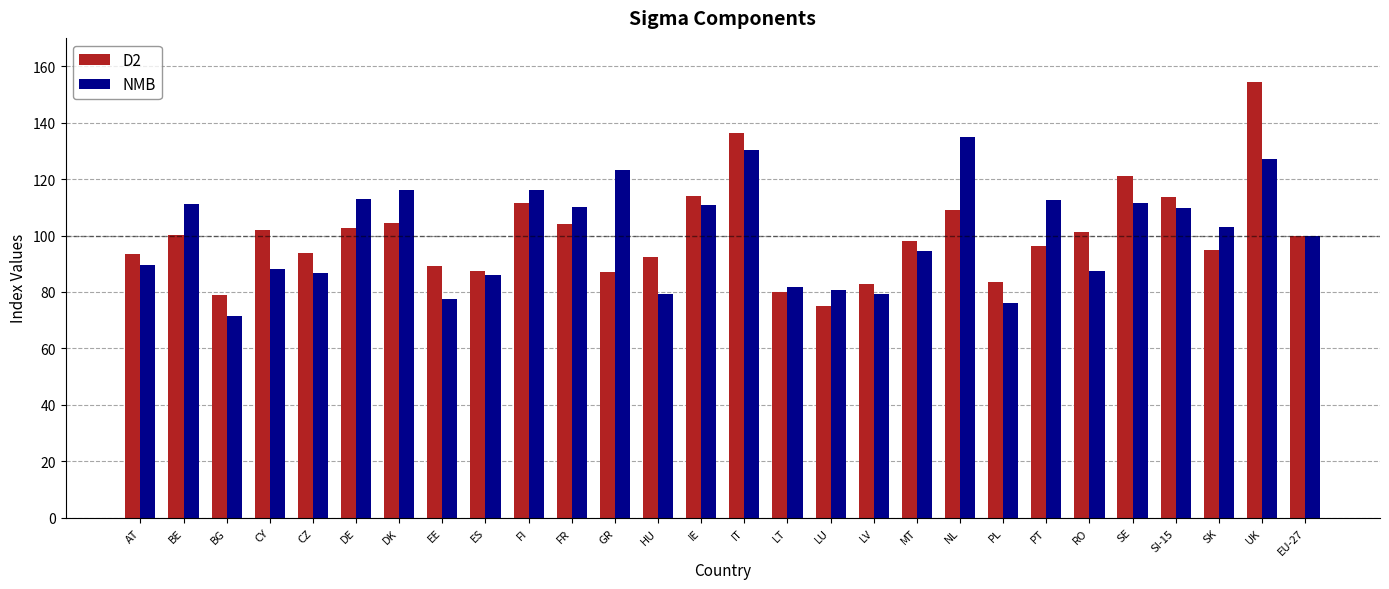

What are all the series names shown in the legend?

D2, NMB